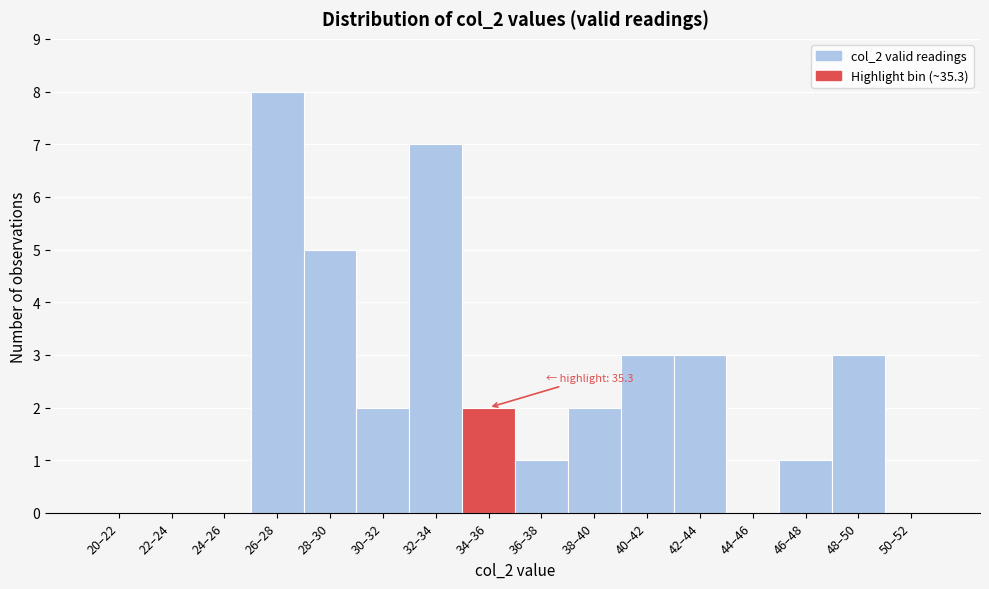

Reading right to left, transcribe all the data shown in this chart.

50–52=0	48–50=3	46–48=1	44–46=0	42–44=3	40–42=3	38–40=2	36–38=1	34–36=2	32–34=7	30–32=2	28–30=5	26–28=8	24–26=0	22–24=0	20–22=0